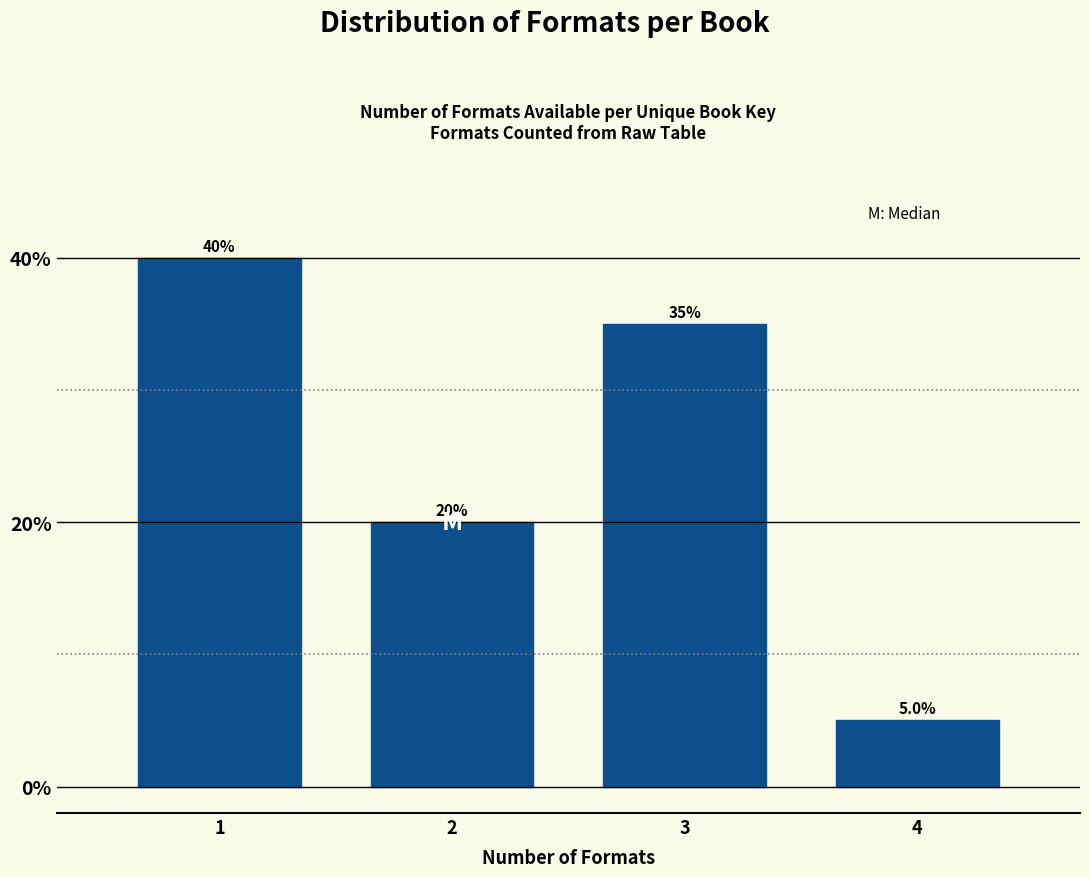

Reading left to right, list all the values displayed in this chart.

40	20	35	5